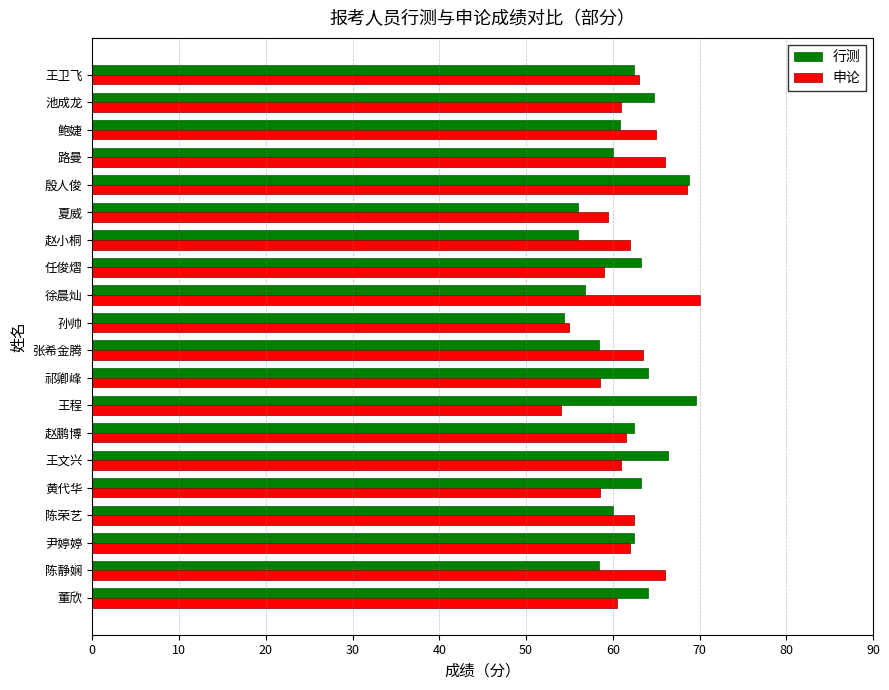

Is the value of 行测 at 夏威 greater than the value of 申论 at 夏威?

No